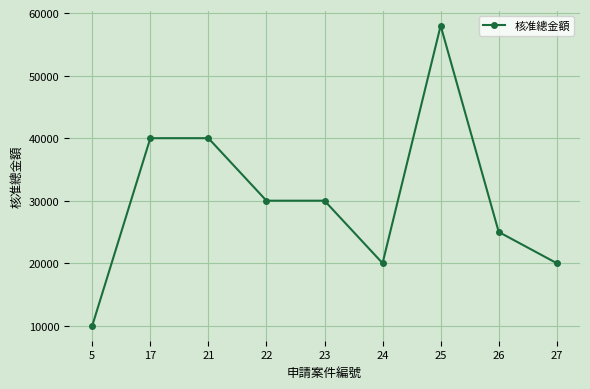

The chart shows a value of 20113 at 23. True or false?

False